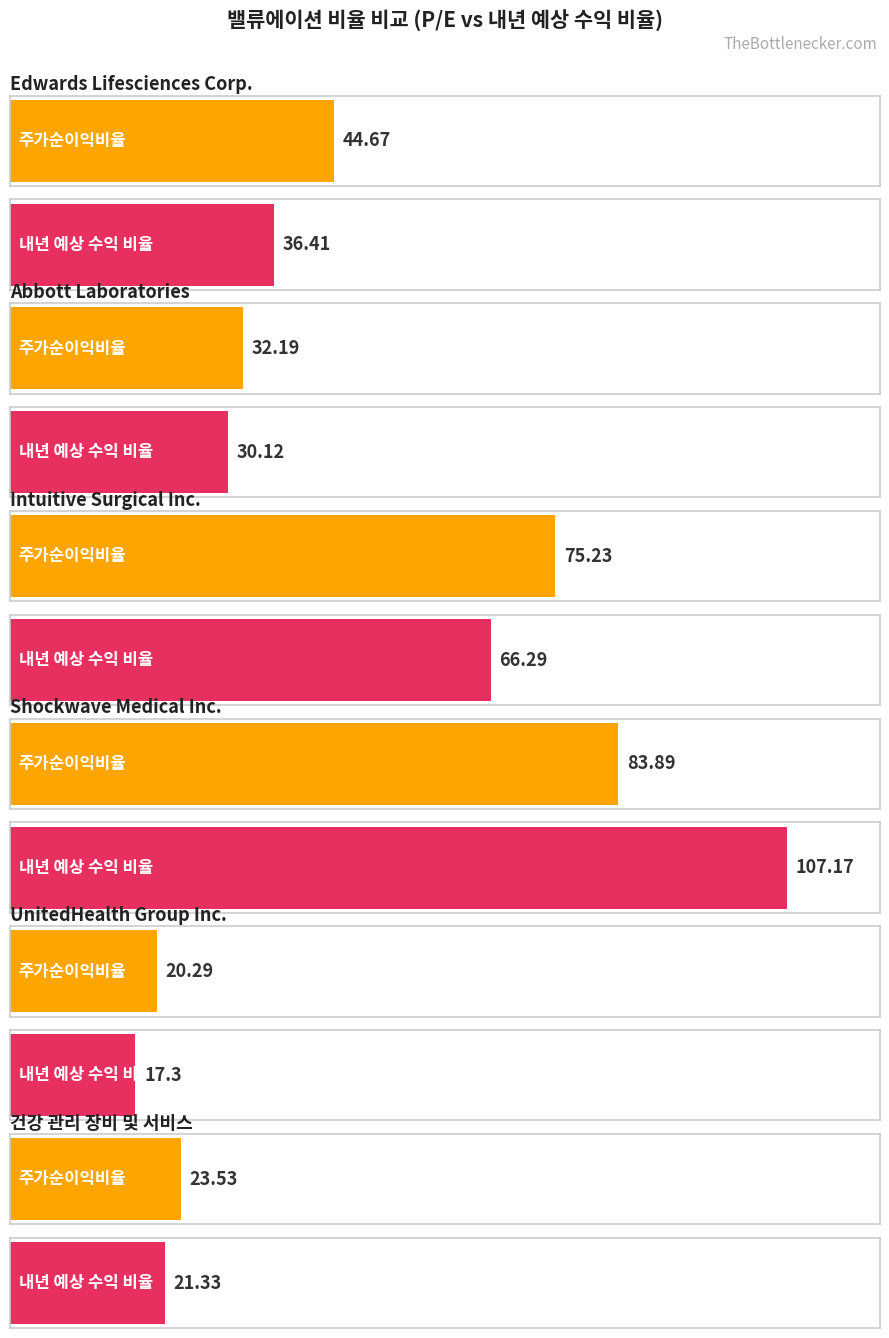

How many bars are there in each group?

2